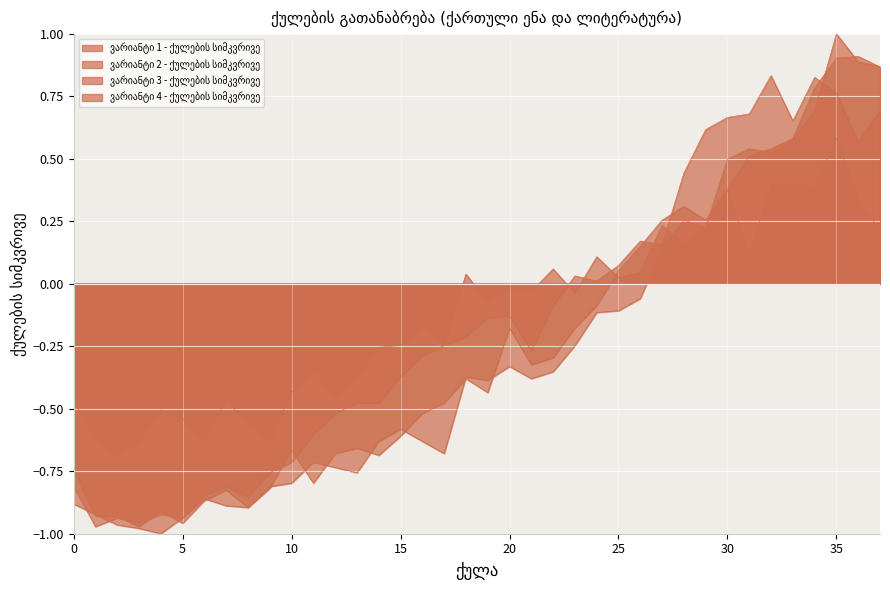

What is the spread (max minus min) of values at 0?

0.4